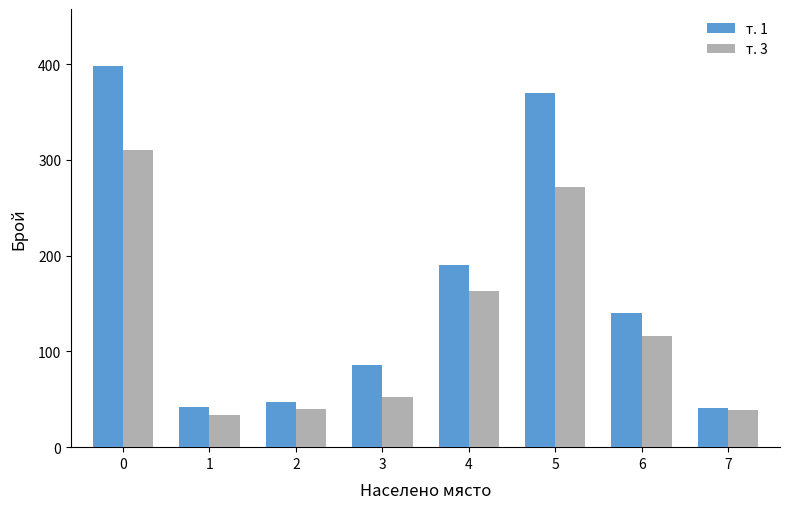

What is the sum of all т. 1 values?

1314